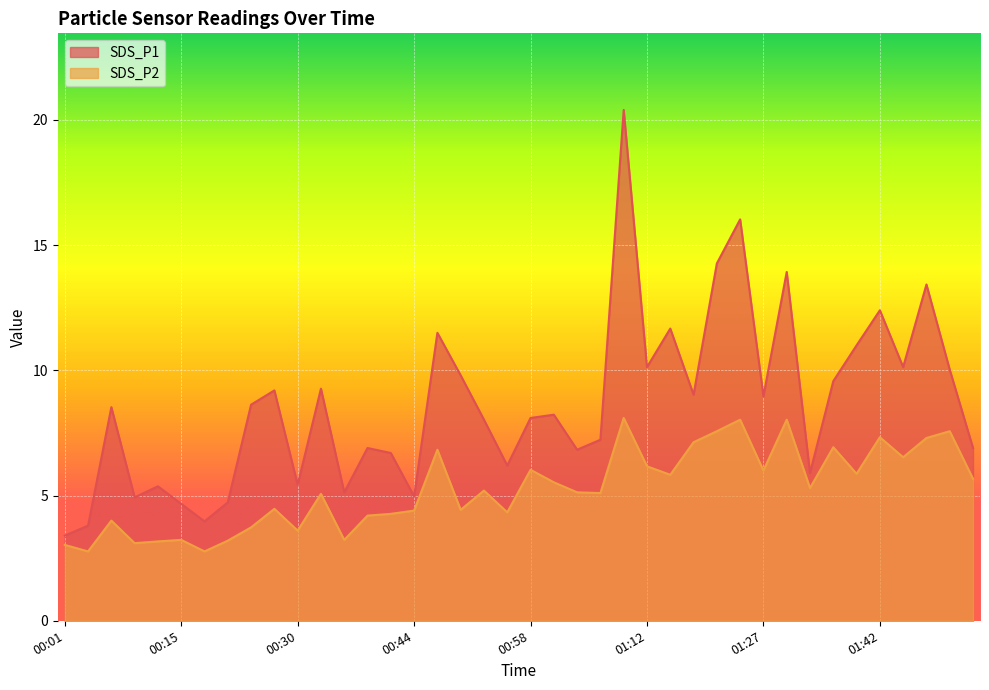

List the labels in order of SDS_P2 value, largest first.

01:09, 01:24, 01:30, 01:21, 01:50, 01:42, 01:47, 01:18, 01:36, 00:47, 01:44, 01:12, 00:58, 01:27, 01:39, 01:15, 01:53, 01:01, 01:33, 00:52, 01:04, 01:07, 00:32, 00:27, 00:49, 00:44, 00:55, 00:41, 00:38, 00:07, 00:24, 00:30, 00:15, 00:35, 00:21, 00:13, 00:10, 00:01, 00:04, 00:18